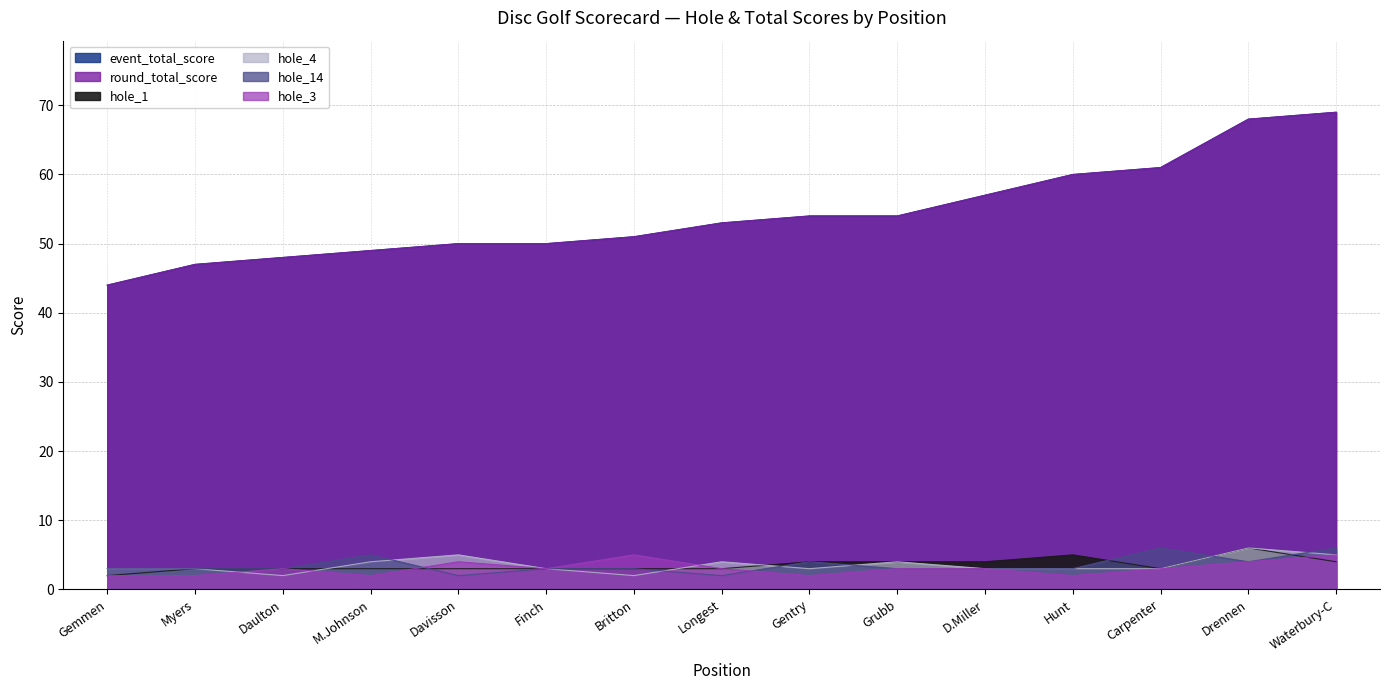

What is the minimum value for hole_1?

2